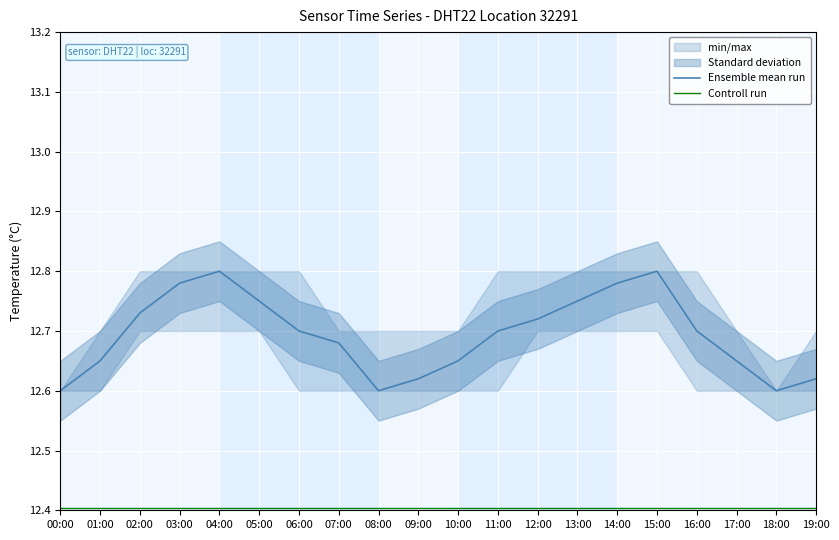

Reading left to right, extract all data points from this chart.

Ensemble mean run: 00:00=12.6	01:00=12.7	02:00=12.7	03:00=12.8	04:00=12.8	05:00=12.8	06:00=12.7	07:00=12.7	08:00=12.6	09:00=12.6	10:00=12.7	11:00=12.7	12:00=12.7	13:00=12.8	14:00=12.8	15:00=12.8	16:00=12.7	17:00=12.7	18:00=12.6	19:00=12.6
Controll run: 00:00=12.4	01:00=12.4	02:00=12.4	03:00=12.4	04:00=12.4	05:00=12.4	06:00=12.4	07:00=12.4	08:00=12.4	09:00=12.4	10:00=12.4	11:00=12.4	12:00=12.4	13:00=12.4	14:00=12.4	15:00=12.4	16:00=12.4	17:00=12.4	18:00=12.4	19:00=12.4